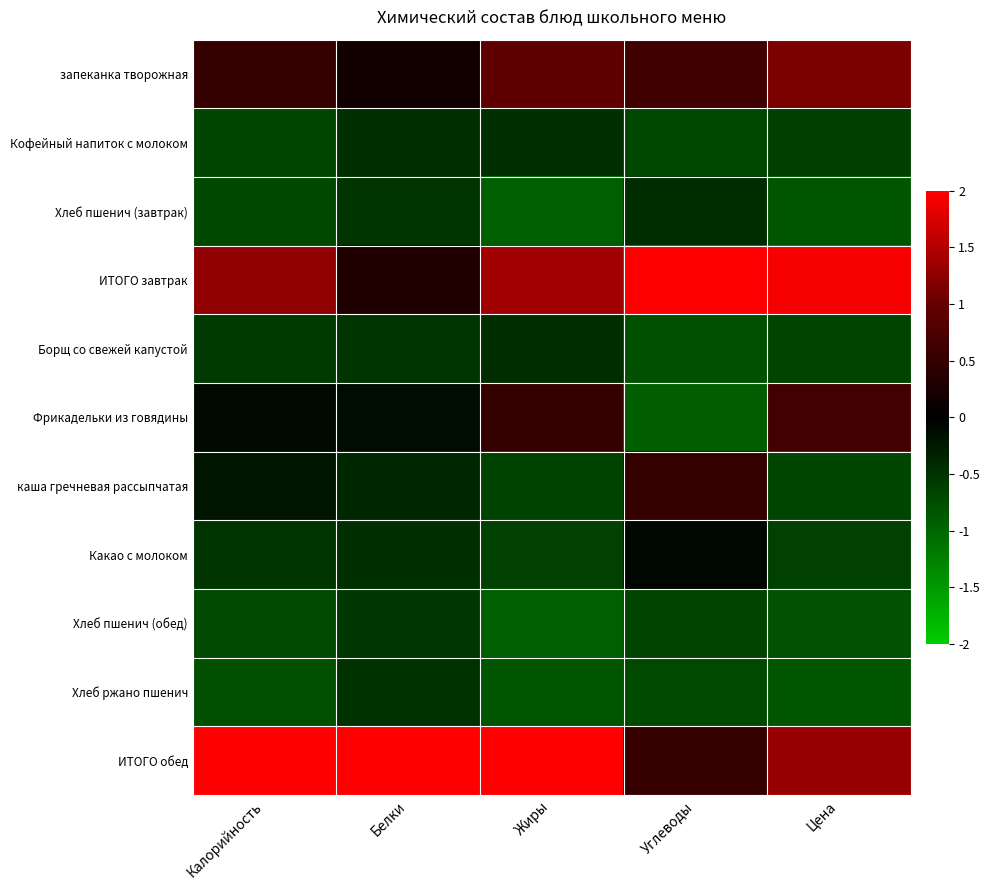

Which series has the largest range (max minus min)?

ИТОГО завтрак